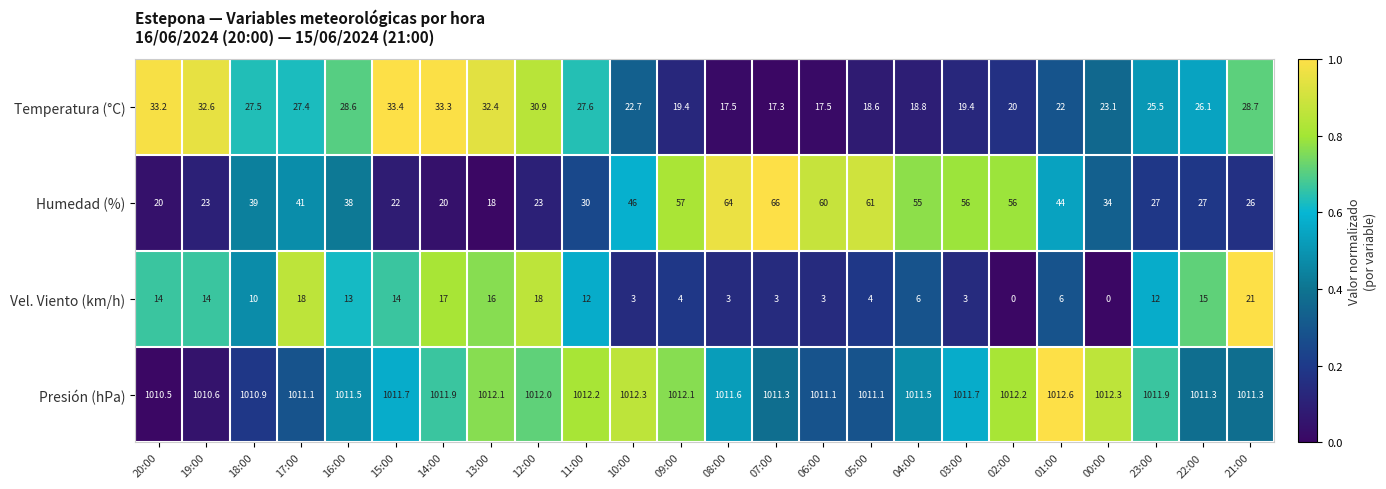

What is the difference between the maximum and second lowest values in the Humedad (%) series?

46.0